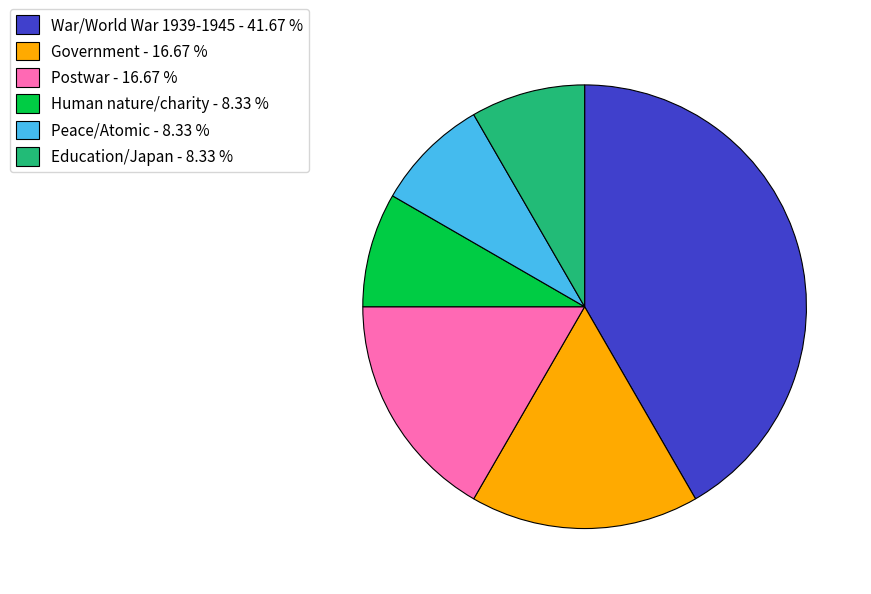

Is Human nature/charity the majority of the pie?

No